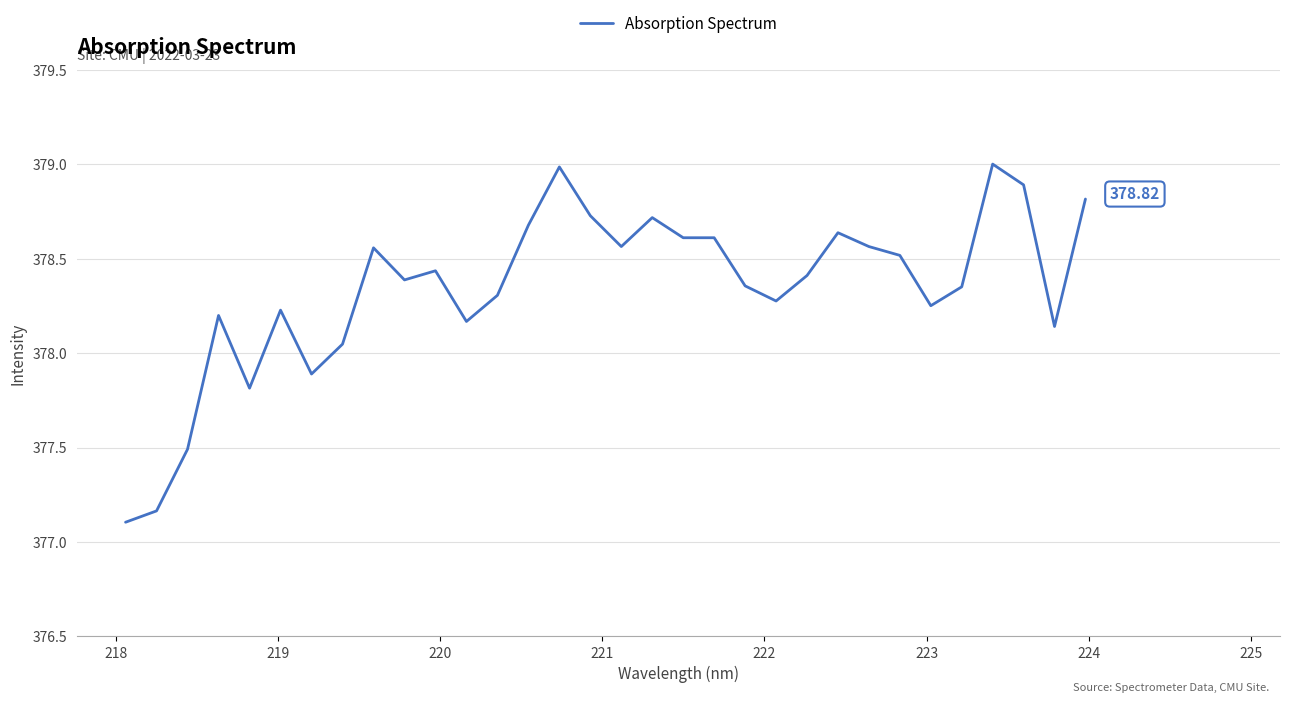

What is the difference between the maximum and minimum values?

1.9